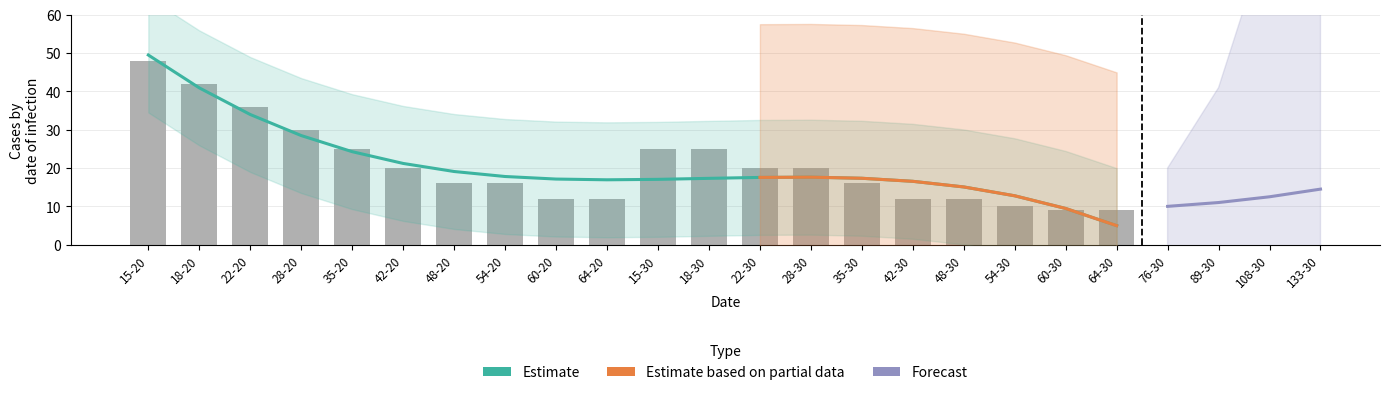

Reading left to right, what are all the values shown in this chart?

15-20=48	18-20=42	22-20=36	28-20=30	35-20=25	42-20=20	48-20=16	54-20=16	60-20=12	64-20=12	15-30=25	18-30=25	22-30=20	28-30=20	35-30=16	42-30=12	48-30=12	54-30=10	60-30=9	64-30=9